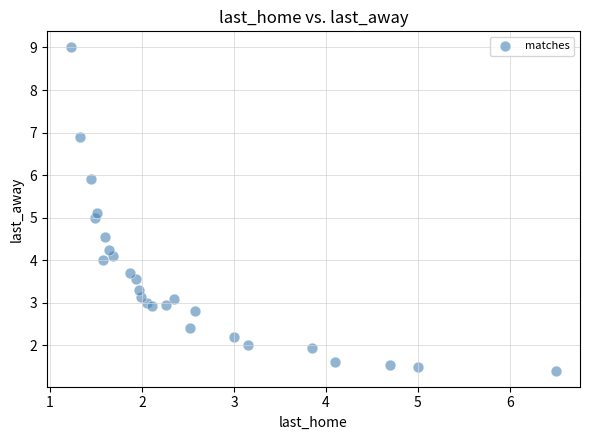

What is the range of X values (max minus min)?

5.3